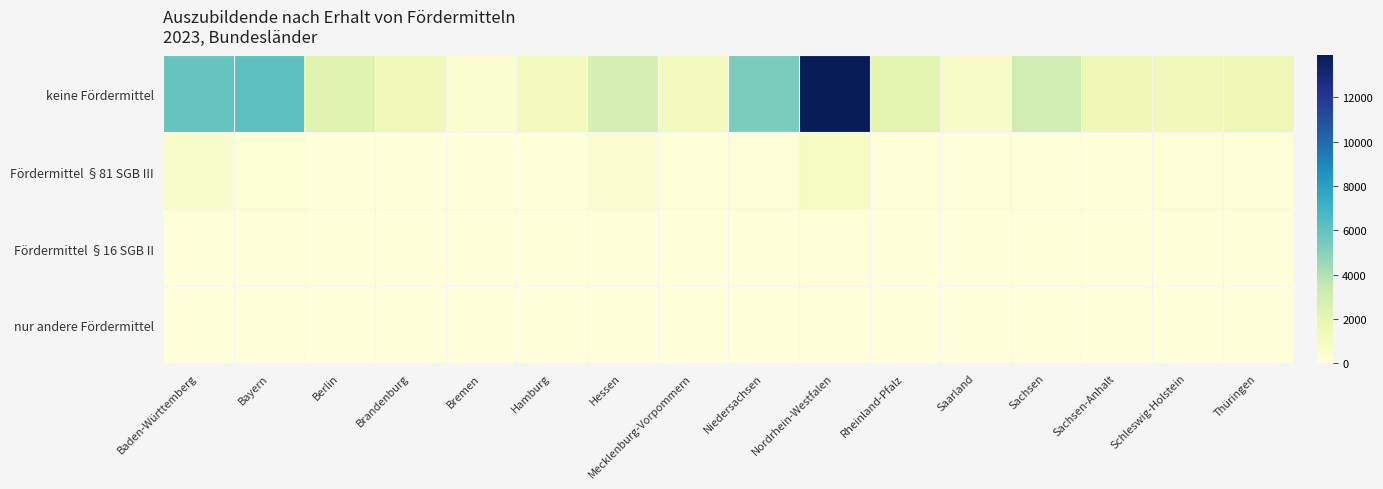

Rank the series at Saarland from lowest to highest value.

Fördermittel §16 SGB II, nur andere Fördermittel, Fördermittel §81 SGB III, keine Fördermittel